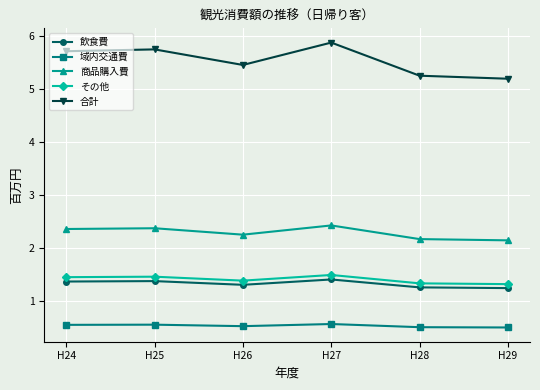

What is the sum of all 飲食費 values?

7.9